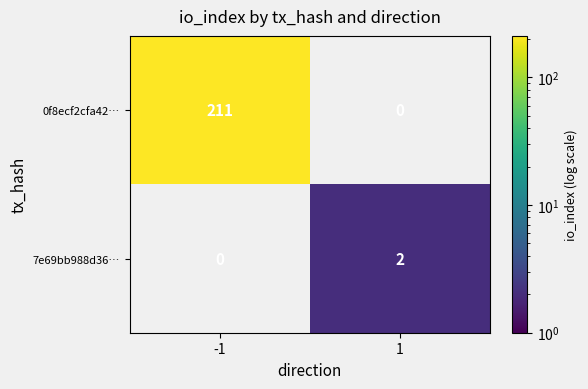

The 7e69bb988d36… series shows 2 at 1. True or false?

True